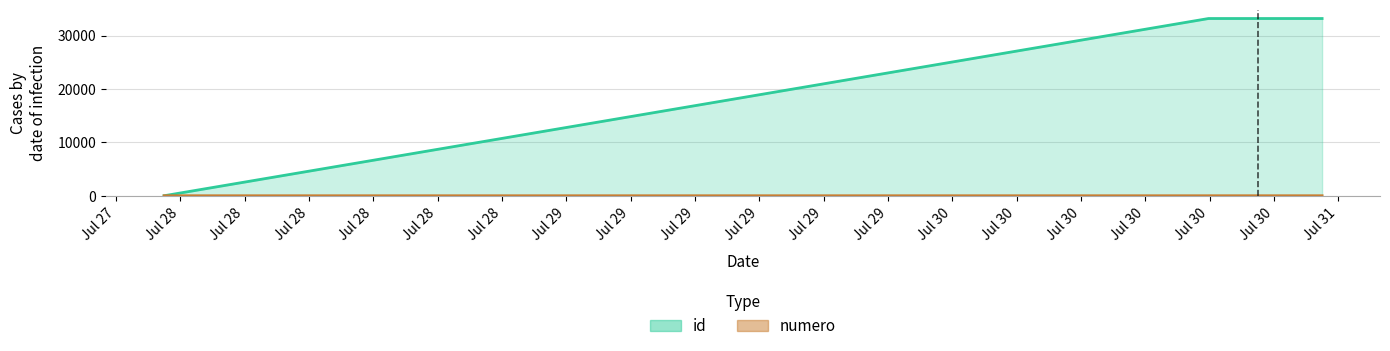

How many lines are shown in the chart?

2